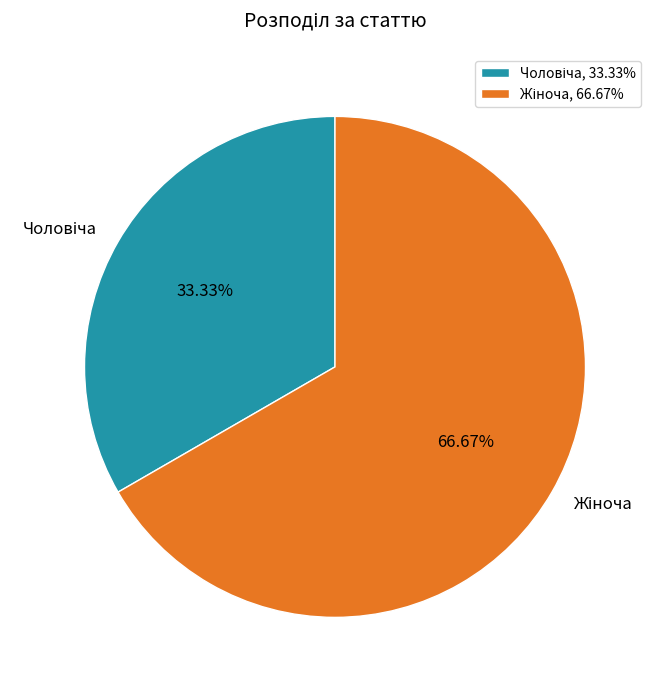

Between Чоловіча and Жіноча, which is larger?

Жіноча